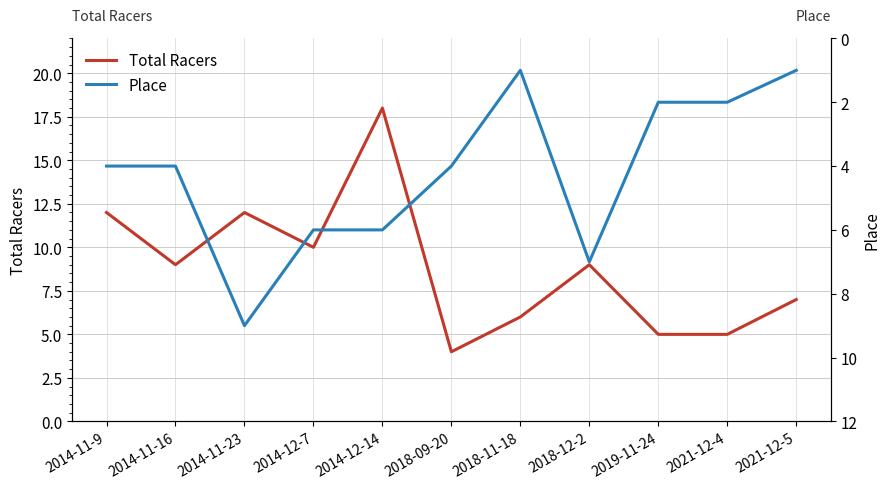

List the series in order of their overall mean, lowest first.

Place, Total Racers